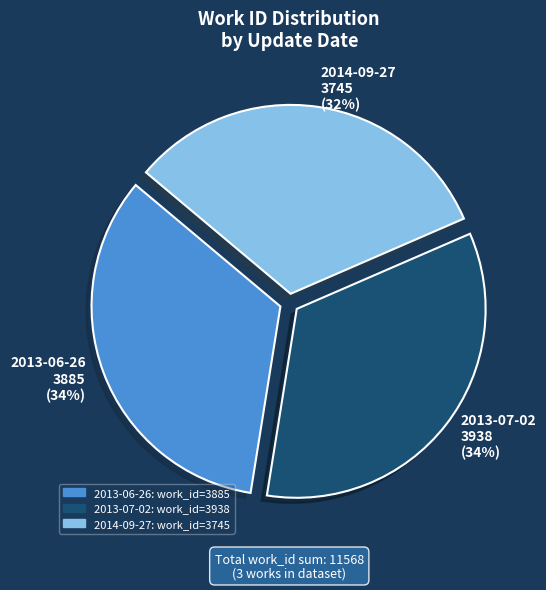

Which category has the smallest portion of the pie?

2014-09-27